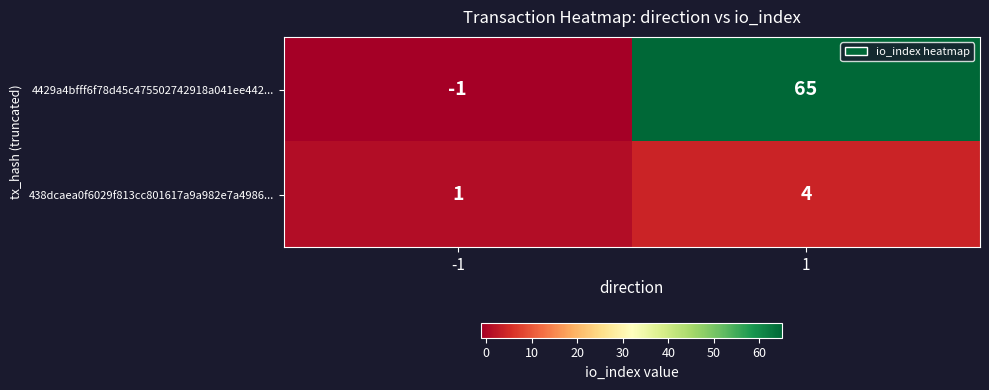

What is the difference between the 438dcaea0f6029f813cc801617a9a982e7a4986... values at 1 and -1?

3